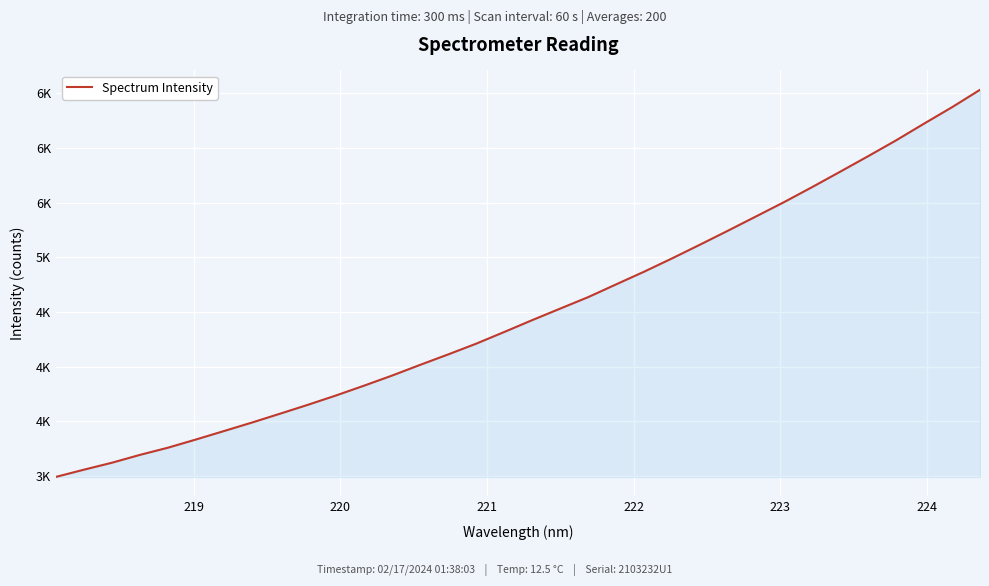

Is this an area chart (filled region under the line)?

Yes